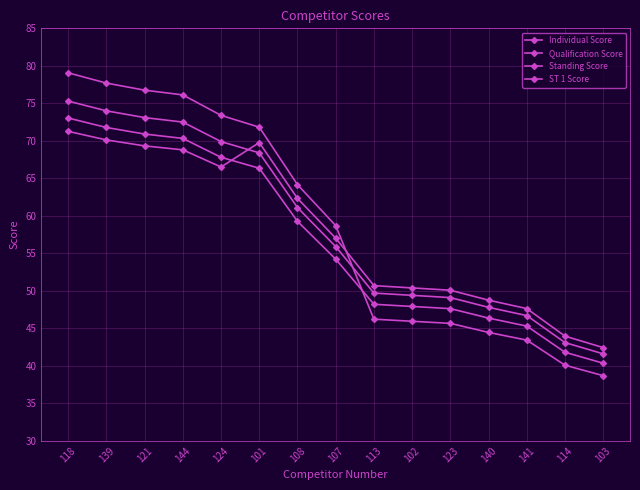

Does the chart have visible grid lines?

Yes